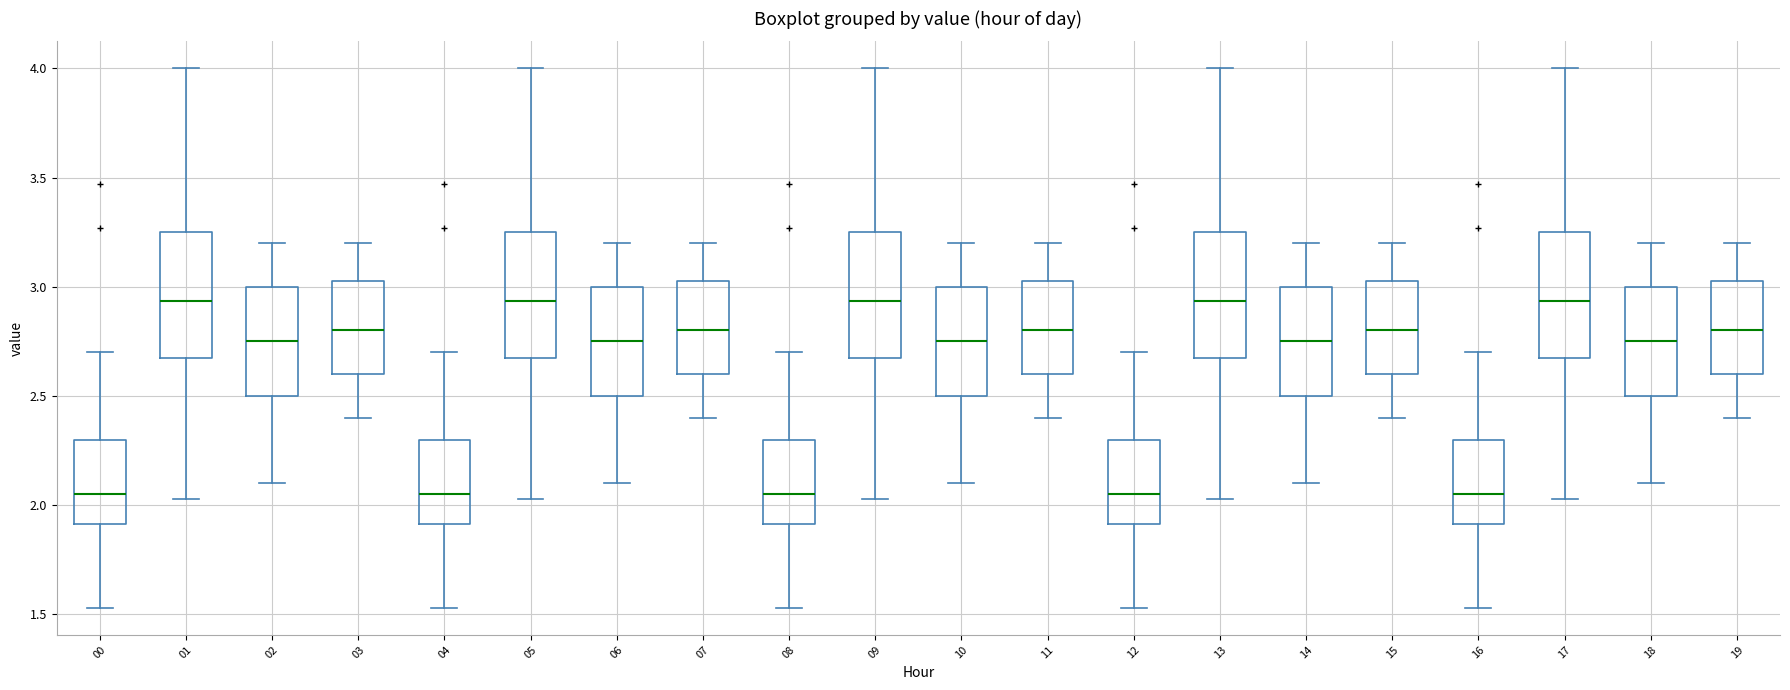

Reading left to right, read every box against the y-axis: the position of its median line, the range the box covers, and the ends of its whiskers. The values are not printed on the chart, so give them approximately, as read against the axis.

00: median 2.05, box 1.90 to 2.30, whiskers 1.55 to 2.70
01: median 2.95, box 2.70 to 3.25, whiskers 2.05 to 4.00
02: median 2.75, box 2.50 to 3.00, whiskers 2.10 to 3.20
03: median 2.80, box 2.60 to 3.05, whiskers 2.40 to 3.20
04: median 2.05, box 1.90 to 2.30, whiskers 1.55 to 2.70
05: median 2.95, box 2.70 to 3.25, whiskers 2.05 to 4.00
06: median 2.75, box 2.50 to 3.00, whiskers 2.10 to 3.20
07: median 2.80, box 2.60 to 3.05, whiskers 2.40 to 3.20
08: median 2.05, box 1.90 to 2.30, whiskers 1.55 to 2.70
09: median 2.95, box 2.70 to 3.25, whiskers 2.05 to 4.00
10: median 2.75, box 2.50 to 3.00, whiskers 2.10 to 3.20
11: median 2.80, box 2.60 to 3.05, whiskers 2.40 to 3.20
12: median 2.05, box 1.90 to 2.30, whiskers 1.55 to 2.70
13: median 2.95, box 2.70 to 3.25, whiskers 2.05 to 4.00
14: median 2.75, box 2.50 to 3.00, whiskers 2.10 to 3.20
15: median 2.80, box 2.60 to 3.05, whiskers 2.40 to 3.20
16: median 2.05, box 1.90 to 2.30, whiskers 1.55 to 2.70
17: median 2.95, box 2.70 to 3.25, whiskers 2.05 to 4.00
18: median 2.75, box 2.50 to 3.00, whiskers 2.10 to 3.20
19: median 2.80, box 2.60 to 3.05, whiskers 2.40 to 3.20